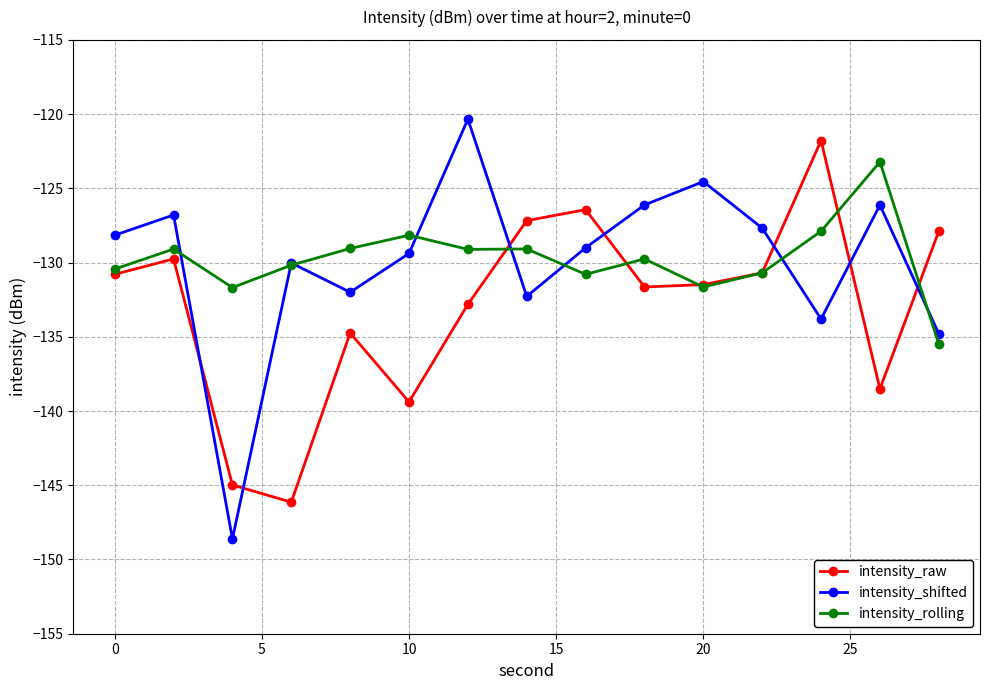

What is the minimum value shown in the chart?

-148.6